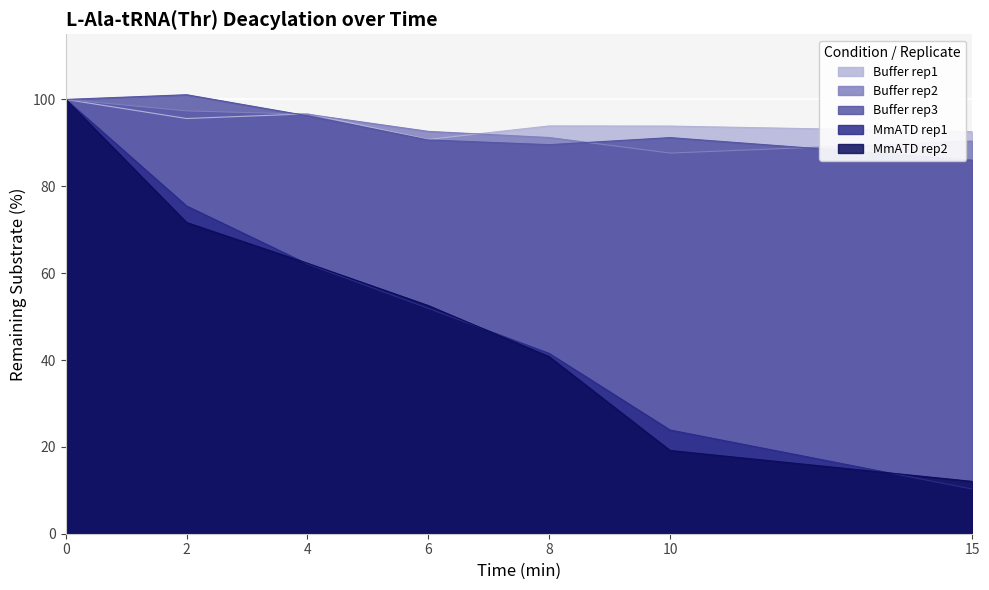

What is the sum of all MmATD rep2 values?

358.4